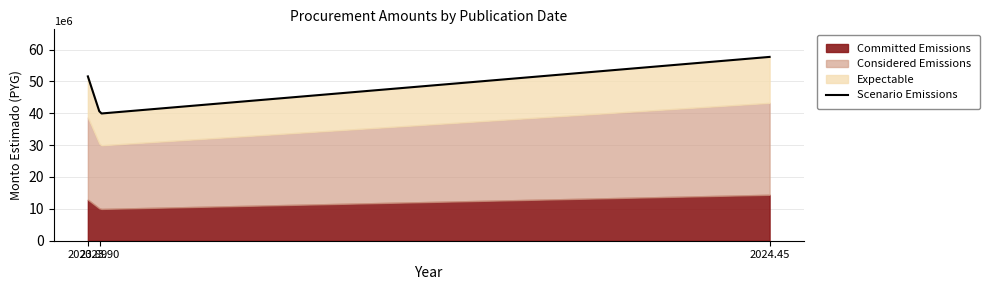

The value of Committed Emissions at 2024-06-14 (438714) is 87310123. True or false?

False